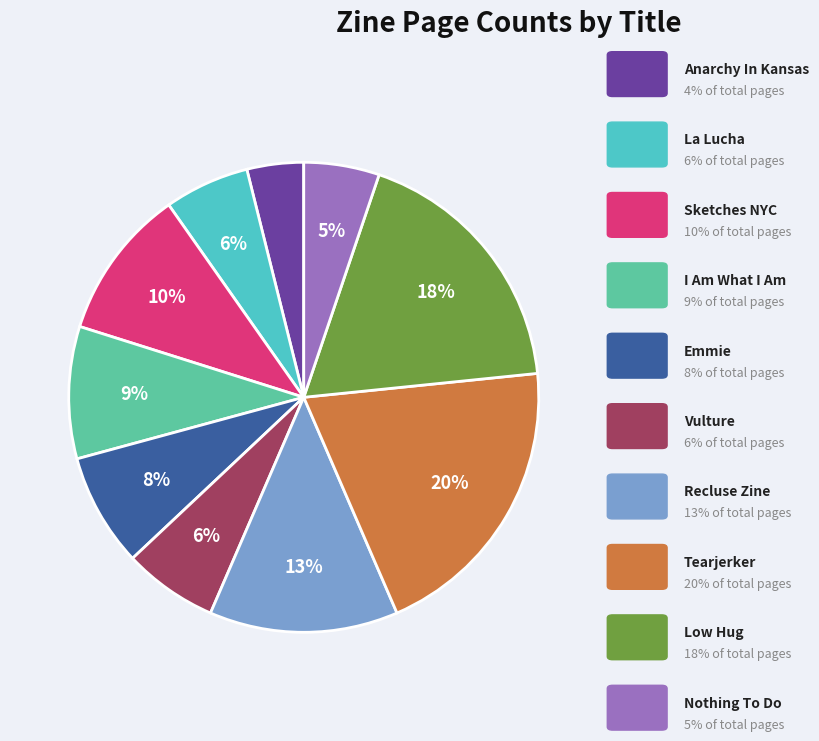

To the nearest percent, what is the average slice percentage?

10%